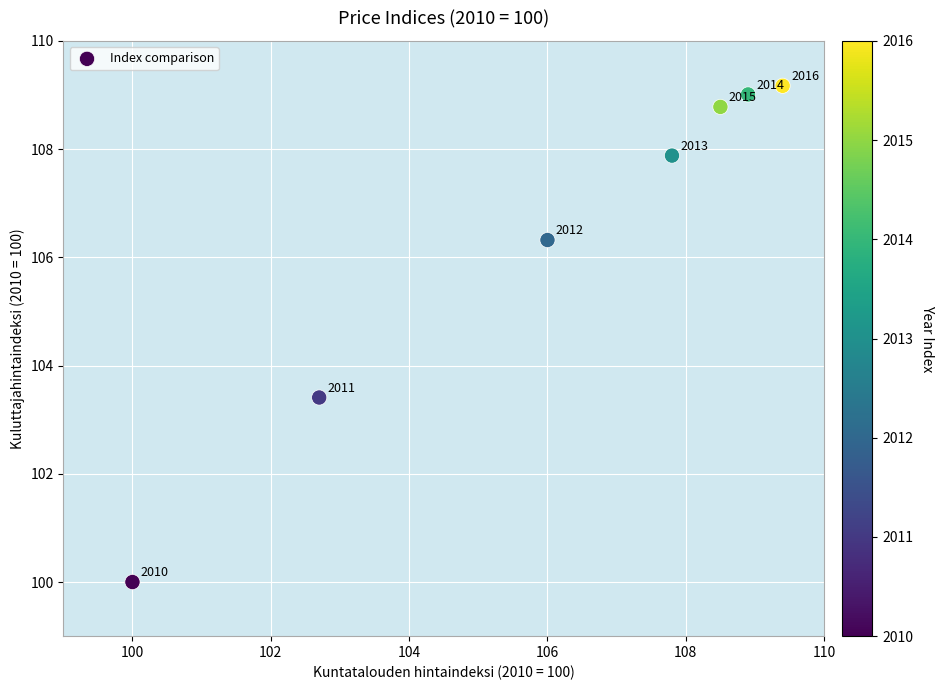

What Y value in the scatter plot is closest to 104?

103.4